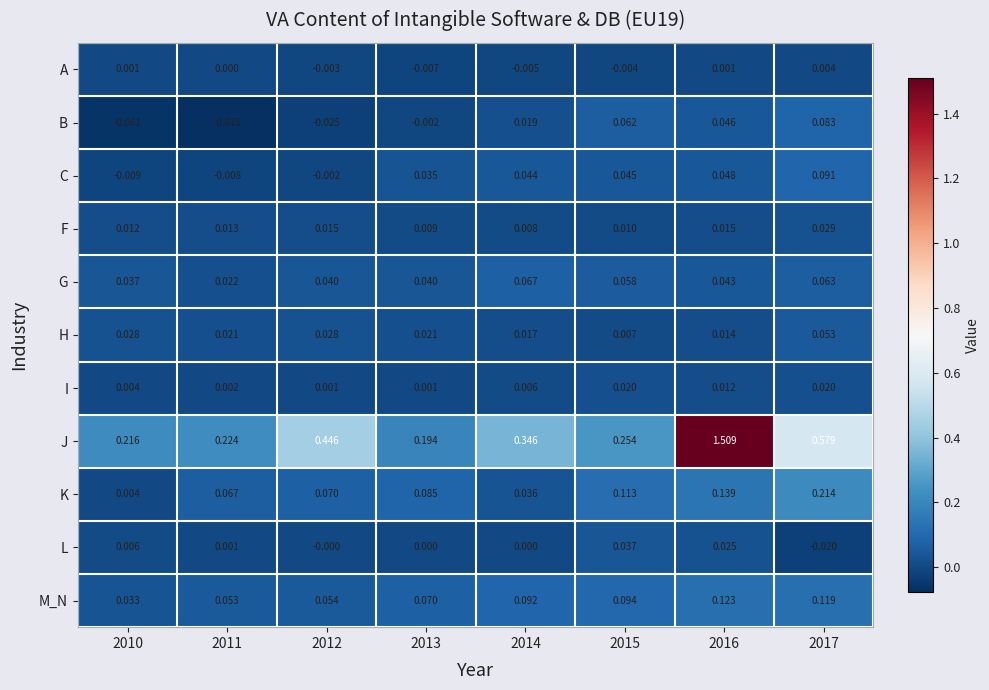

Which series has the largest total across all categories?

J